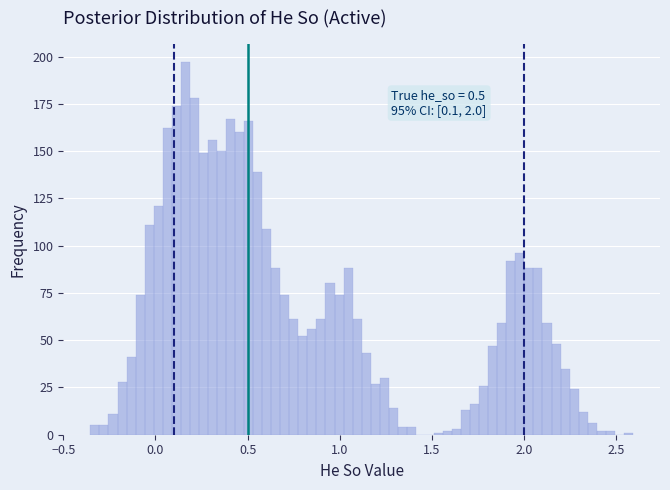

Around what value on the x-axis is the tallest bar? Give the approximate position of its centre, as read against the axis.

0.15